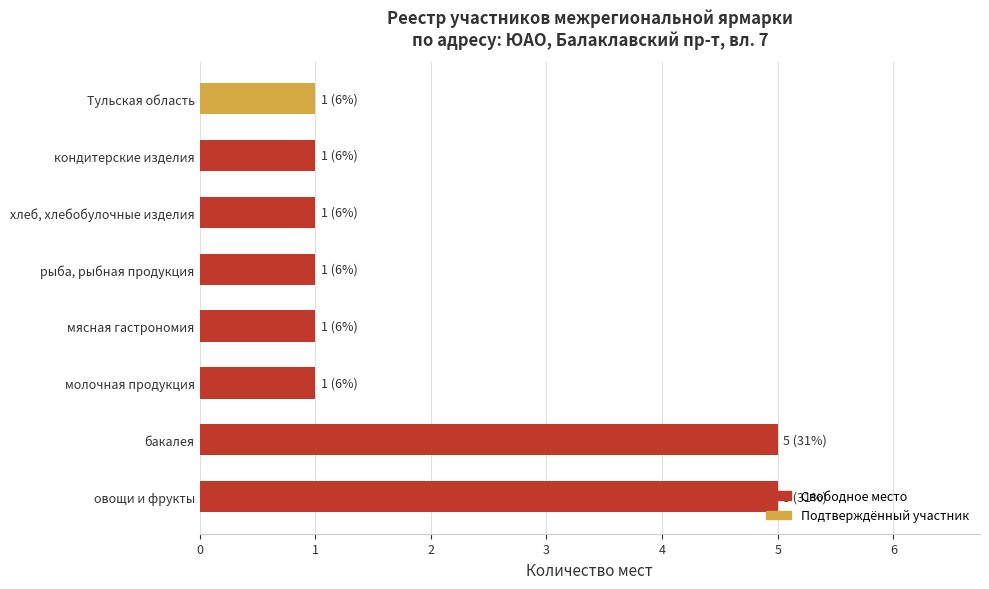

Is it true that the value at кондитерские изделия is 0?

False